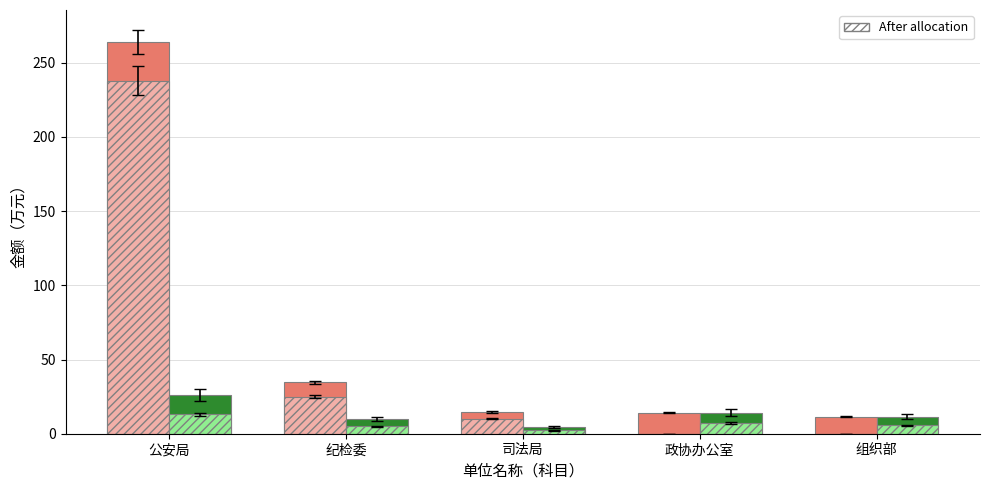

How many categories are shown in the chart?

5